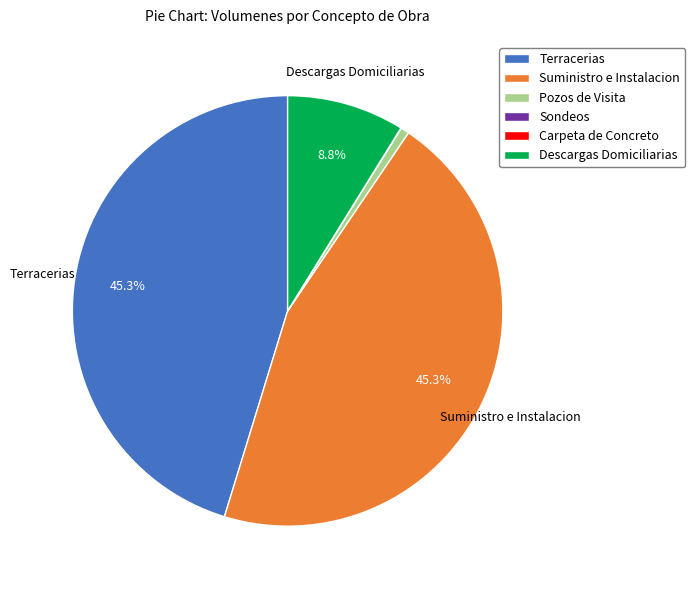

What percentage is NOT represented by Descargas Domiciliarias?

91.2%